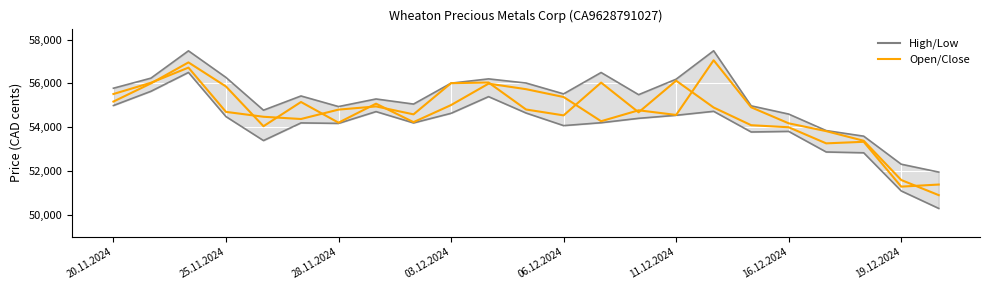

True or false: Close and High cross at least once.

False